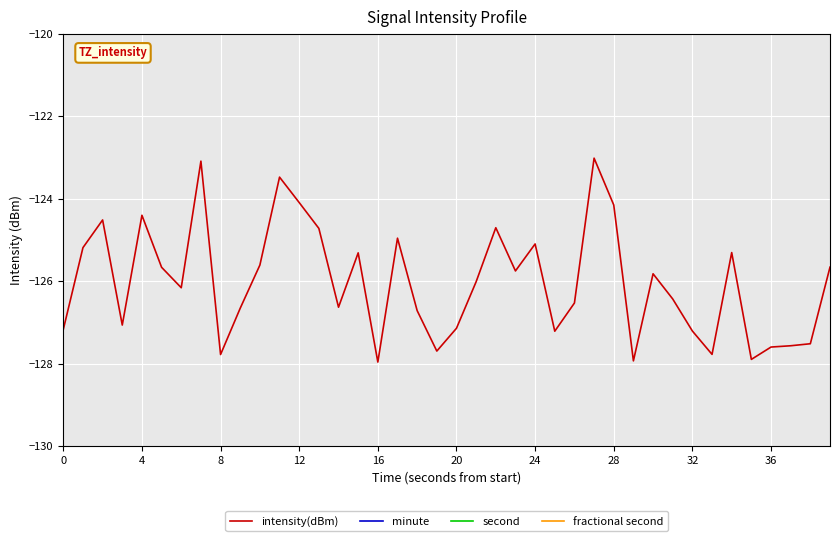

What value does the intensity(dBm) series have at 27?

-123.0